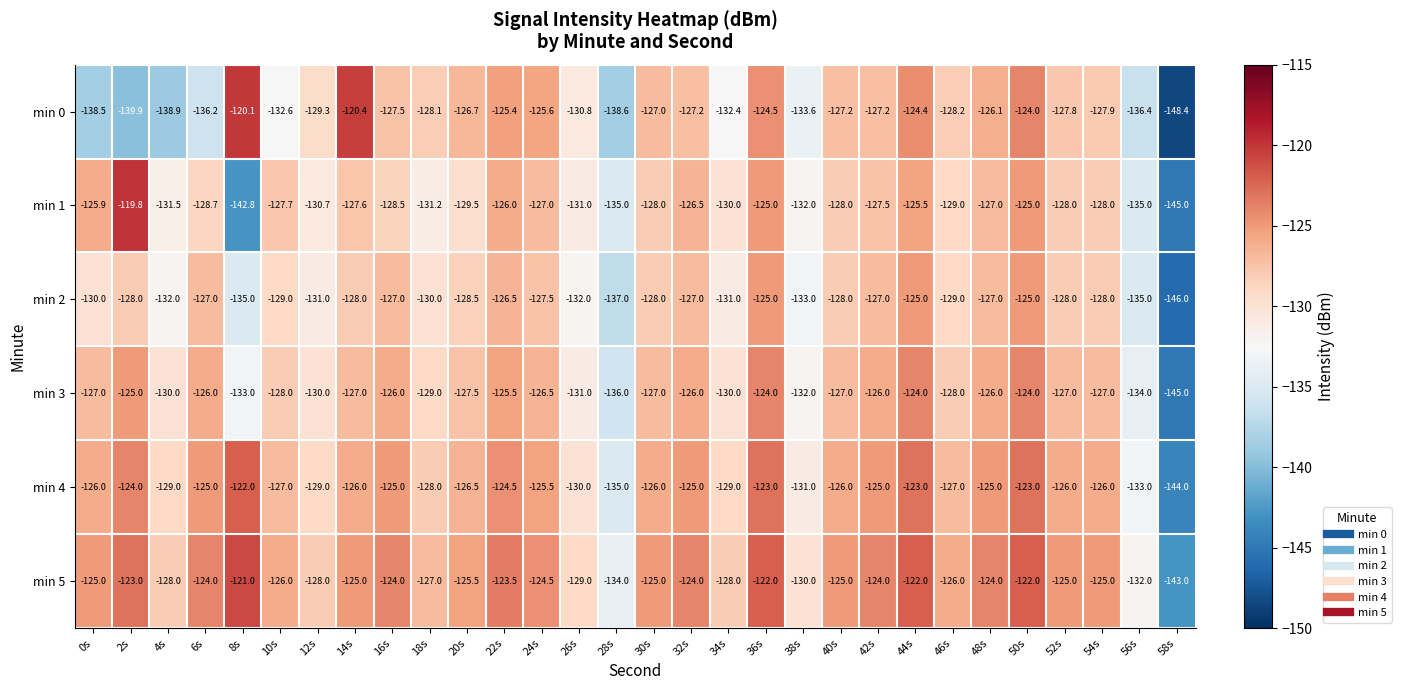

What is the greatest value displayed?

-119.8